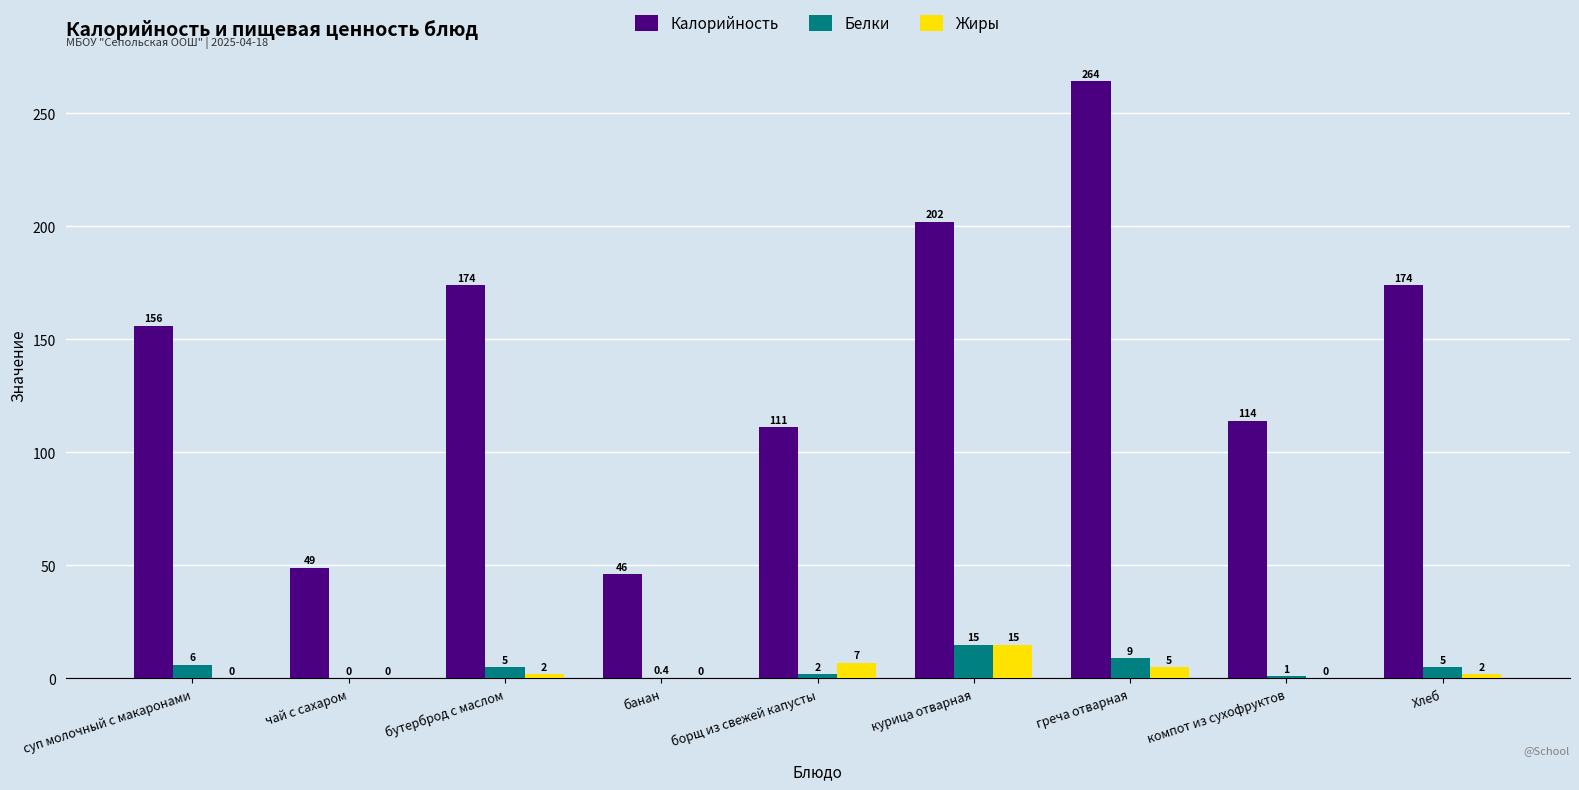

Reading left to right, list all the values displayed in this chart.

Калорийность: суп молочный с макаронами=156.0	чай с сахаром=49.0	бутерброд с маслом=174.0	банан=46.0	борщ из свежей капусты=111.0	курица отварная=202.0	греча отварная=264.0	компот из сухофруктов=114.0	Хлеб=174.0
Белки: суп молочный с макаронами=6.0	чай с сахаром=0.0	бутерброд с маслом=5.0	банан=0.4	борщ из свежей капусты=2.0	курица отварная=15.0	греча отварная=9.0	компот из сухофруктов=1.0	Хлеб=5.0
Жиры: суп молочный с макаронами=0.0	чай с сахаром=0.0	бутерброд с маслом=2.0	банан=0.0	борщ из свежей капусты=7.0	курица отварная=15.0	греча отварная=5.0	компот из сухофруктов=0.0	Хлеб=2.0